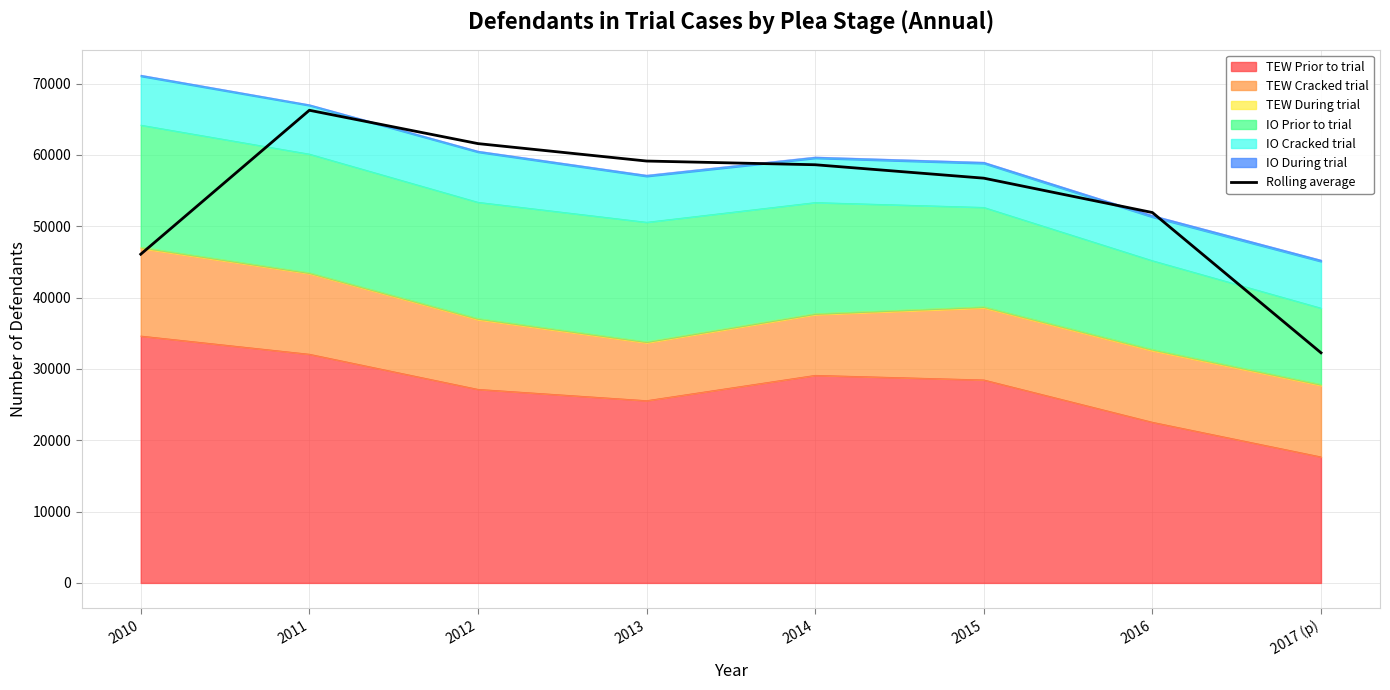

Where is the first local maximum?

2011